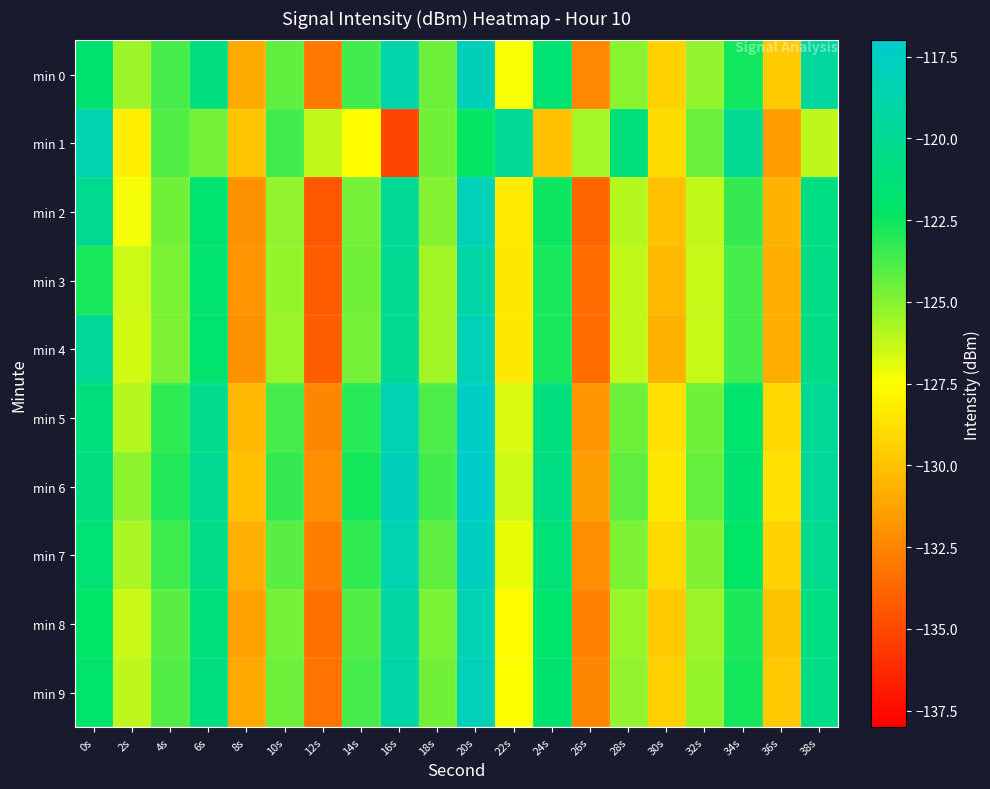

Which label corresponds to the largest value in the chart?

20s